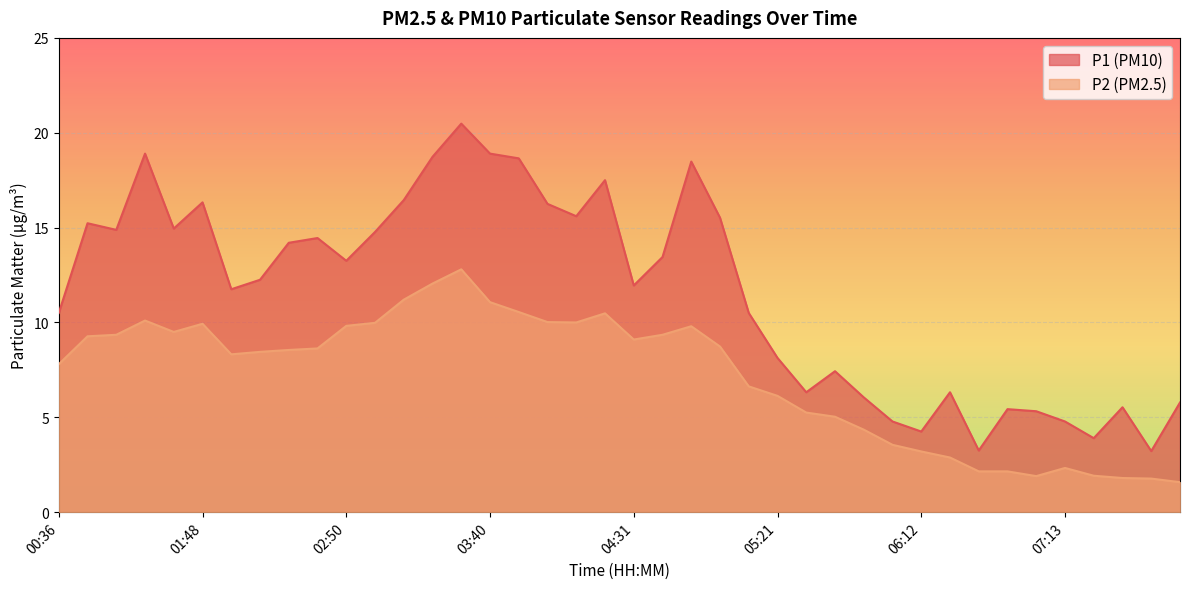

Reading left to right, extract all data points from this chart.

P1: 10.5	15.2	14.9	18.9	14.9	16.3	11.8	12.2	14.2	14.4	13.2	14.8	16.4	18.7	20.5	18.9	18.6	16.2	15.6	17.5	11.9	13.4	18.5	15.5	10.5	8.1	6.3	7.4	6.0	4.8	4.2	6.3	3.2	5.4	5.3	4.8	3.9	5.5	3.2	5.8
P2: 7.8	9.3	9.3	10.1	9.5	9.9	8.3	8.4	8.6	8.6	9.8	10.0	11.2	12.1	12.8	11.1	10.6	10.0	10.0	10.5	9.1	9.3	9.8	8.7	6.6	6.1	5.2	5.0	4.3	3.5	3.2	2.9	2.1	2.1	1.9	2.3	1.9	1.8	1.8	1.6